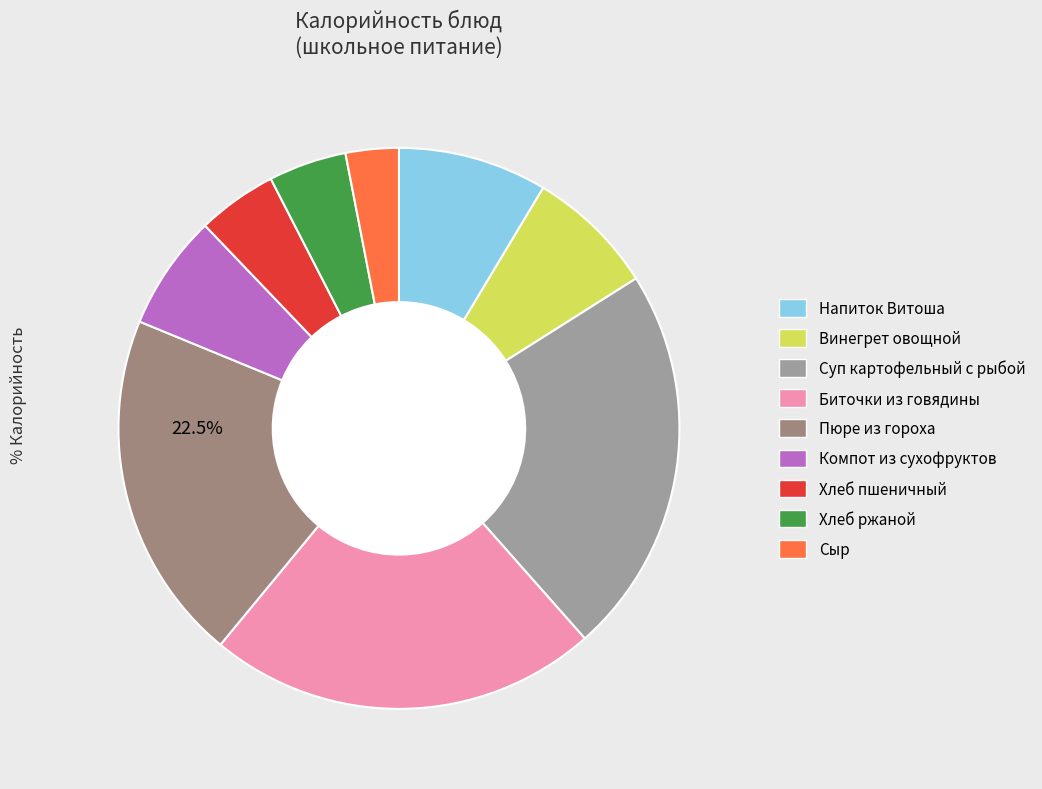

Does any single category account for the majority?

No